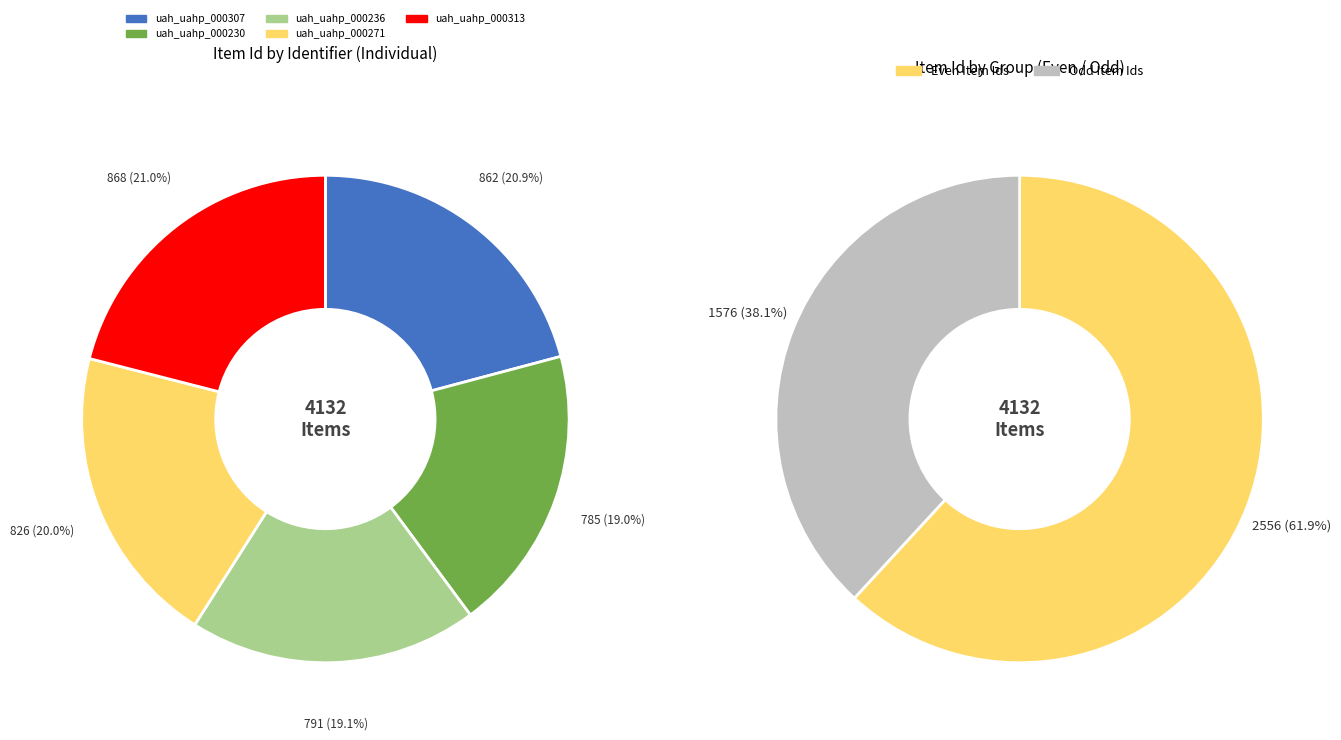

Does uah_uahp_000236 account for over 50% of the chart?

No